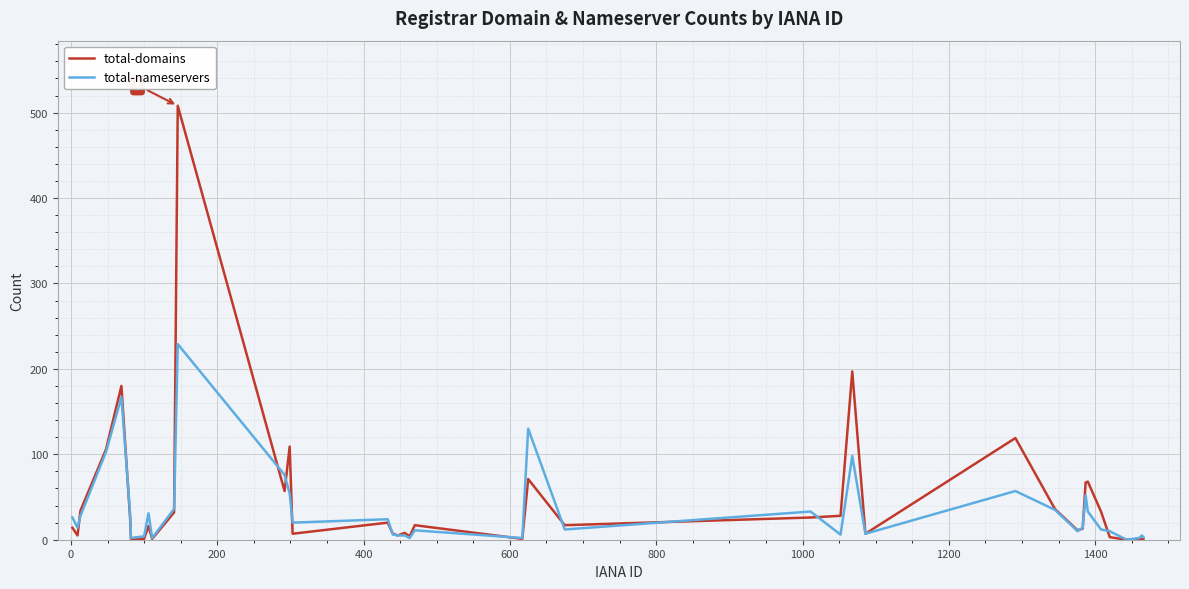

List the series in order of their peak value, lowest first.

total-nameservers, total-domains